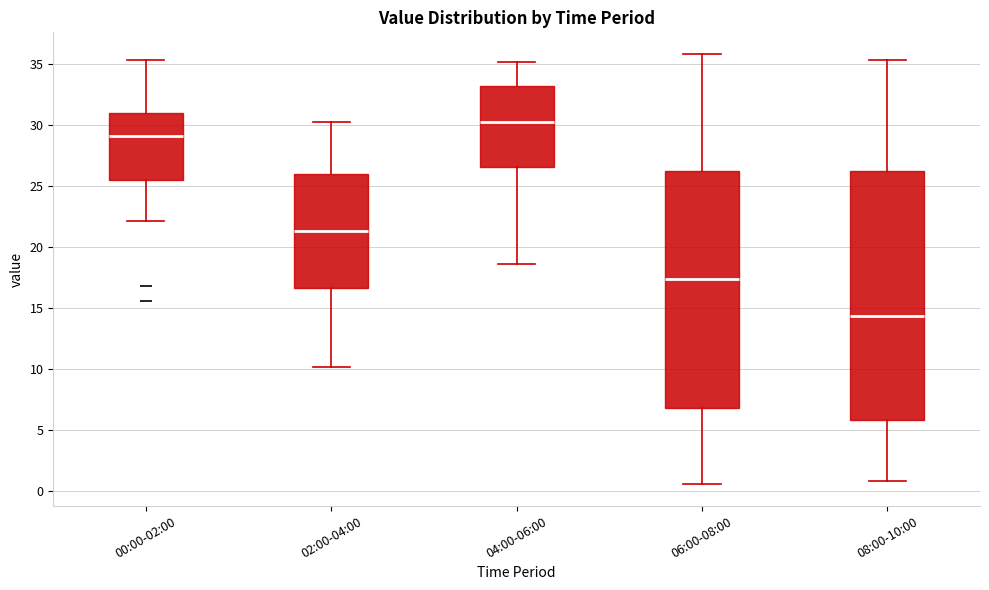

Comparing the boxes themselves (not the whiskers), which one is the tallest?

08:00-10:00